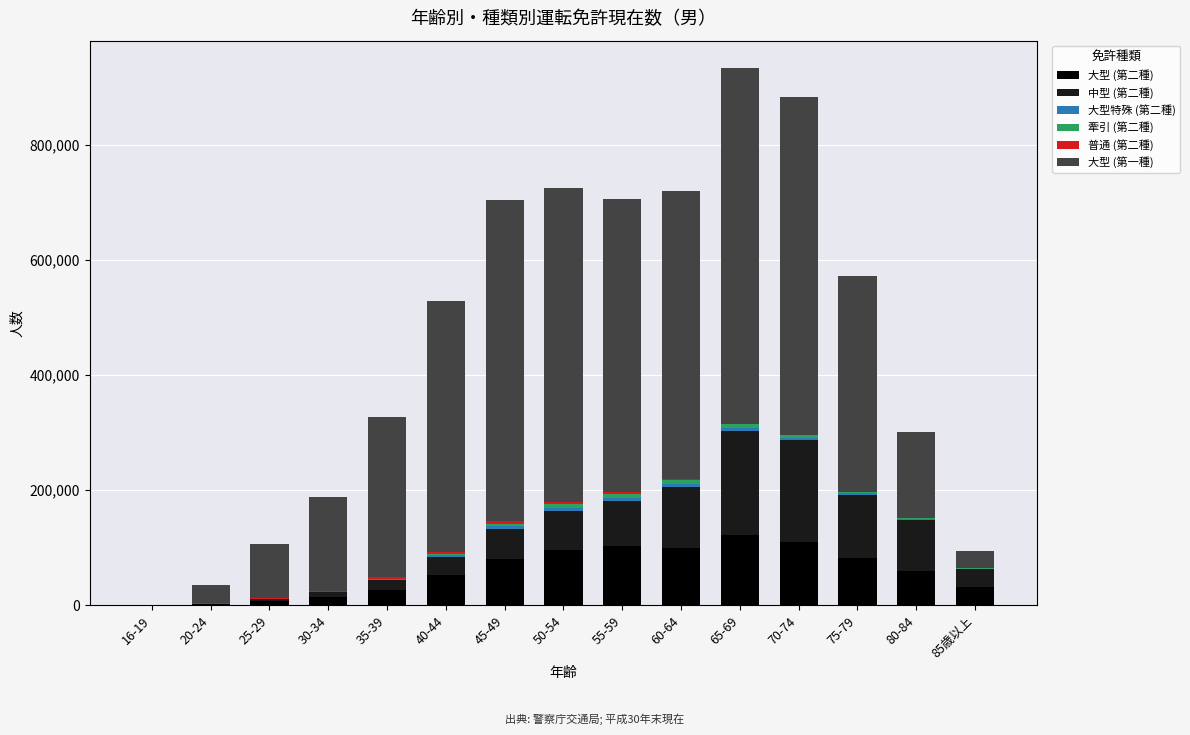

What is the highest value of the 大型 (第二種) series?

122137